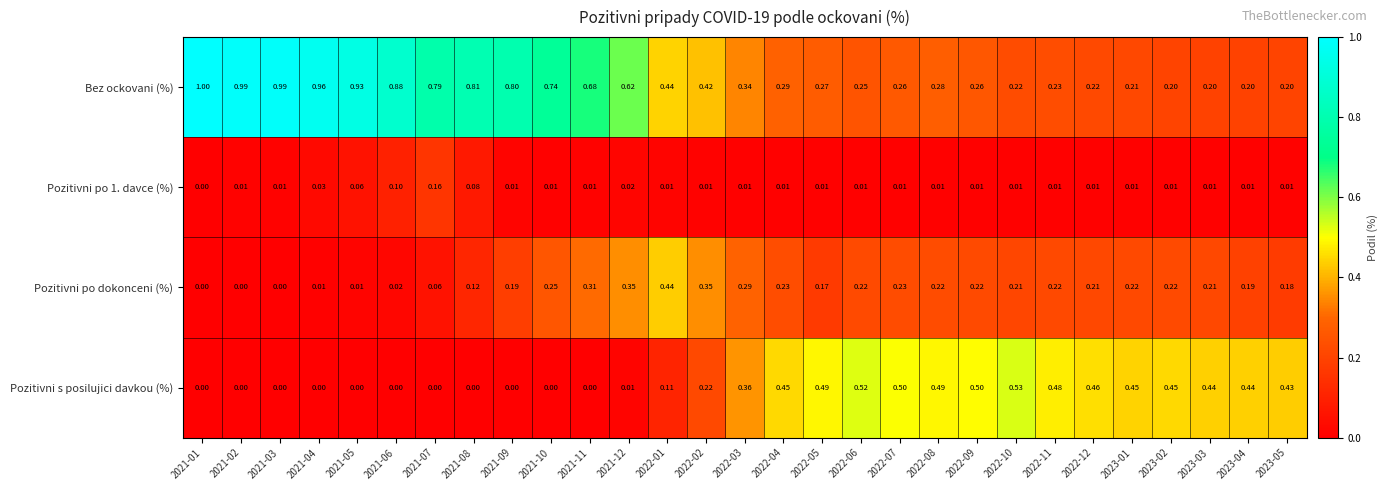

Between 2021-09 and 2022-10, which series saw the biggest shift?

Bez ockovani (%)